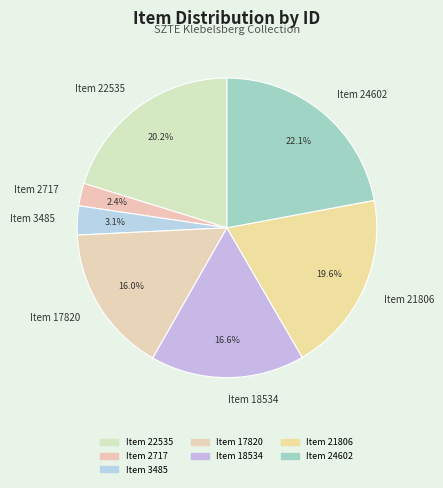

What percentage do Item 2717 and Item 22535 together represent?

22.6%